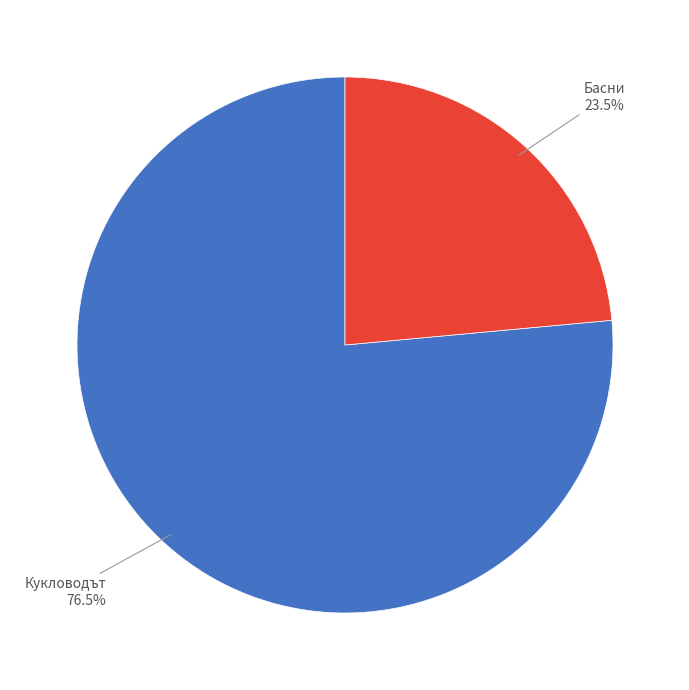

Rank the categories by value from lowest to highest.

Басни, Кукловодът